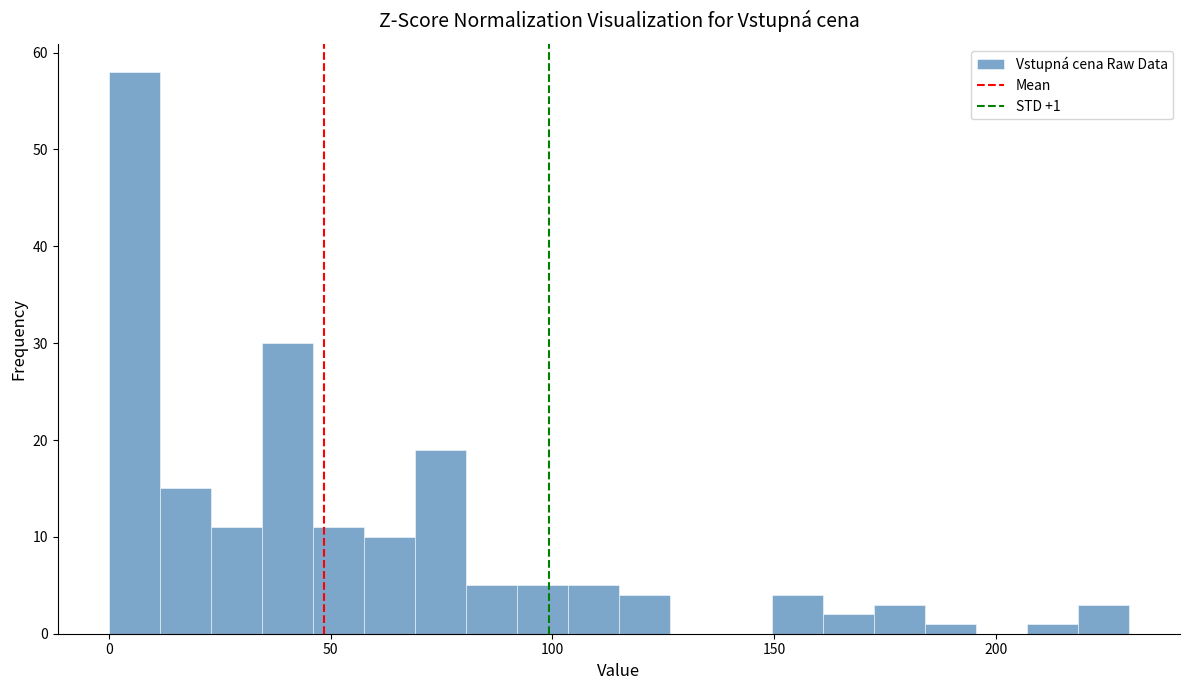

Around what value on the x-axis is the tallest bar? Give the approximate position of its centre, as read against the axis.

5